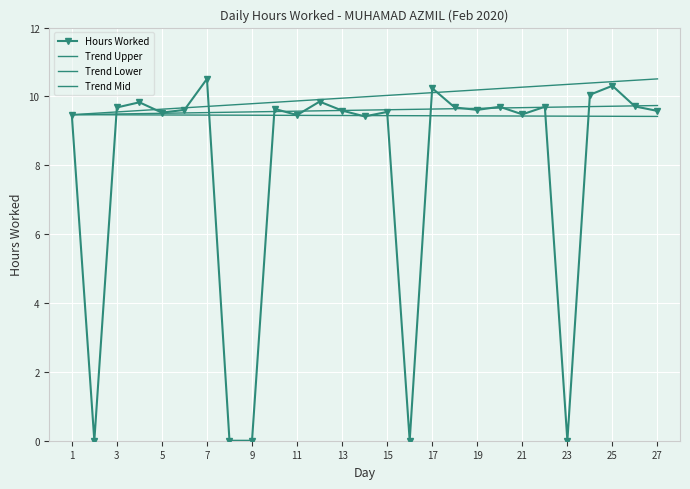

The value at 26 is 9.7. True or false?

True